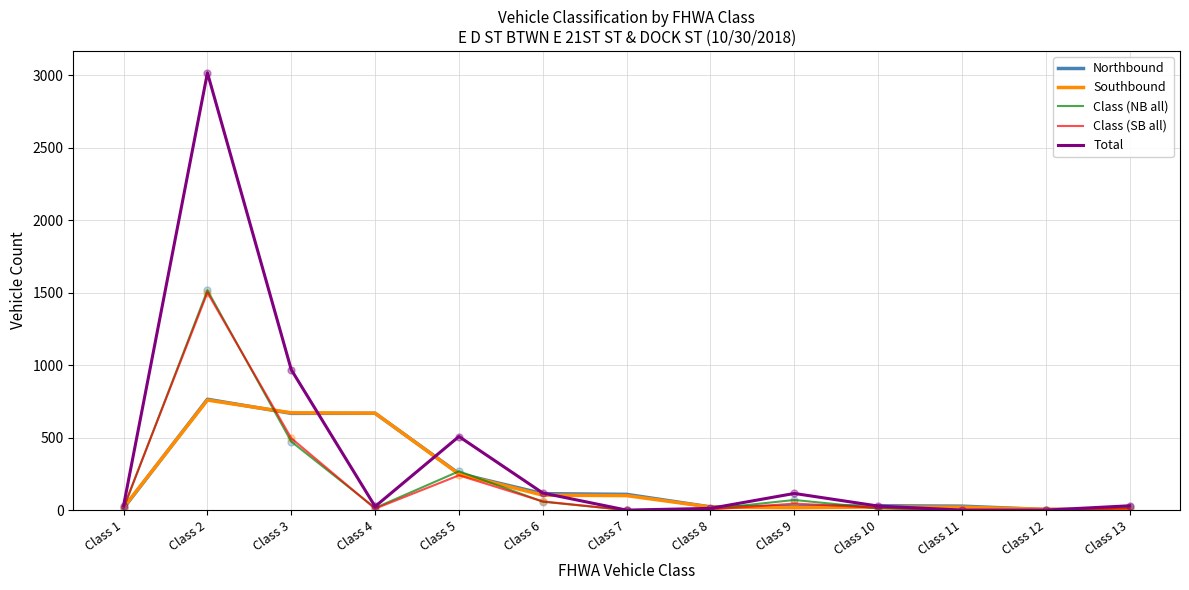

Which series has the largest range (max minus min)?

Total